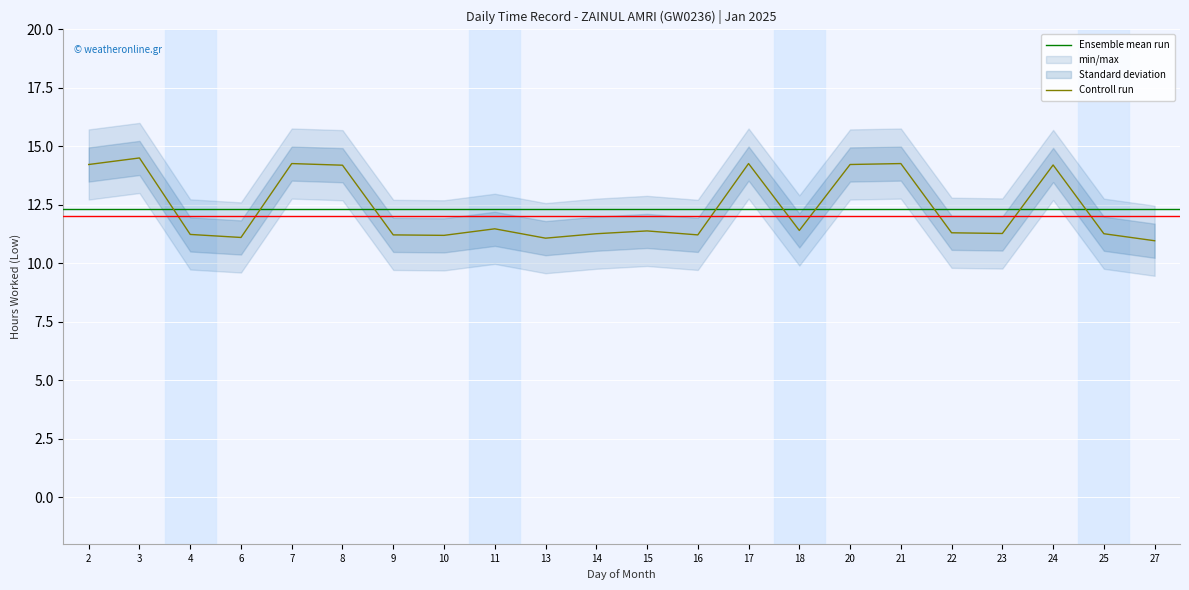

The value at 6 is 11.1. True or false?

True